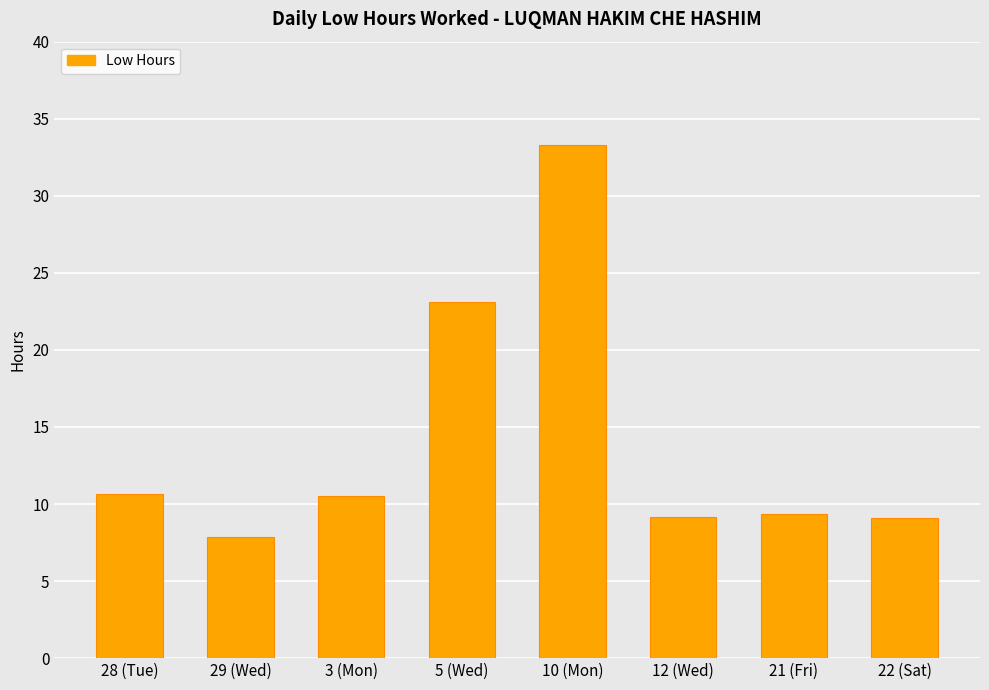

What is the approximate value at 29 (Wed)?

7.8